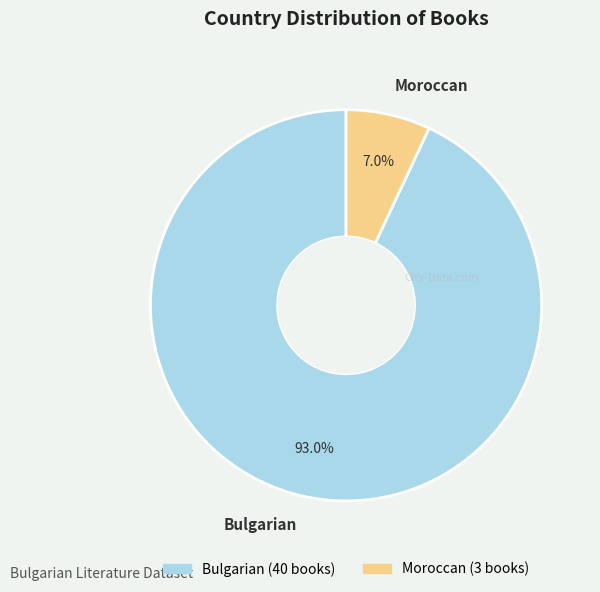

What portion of the pie excludes Moroccan?

93.0%